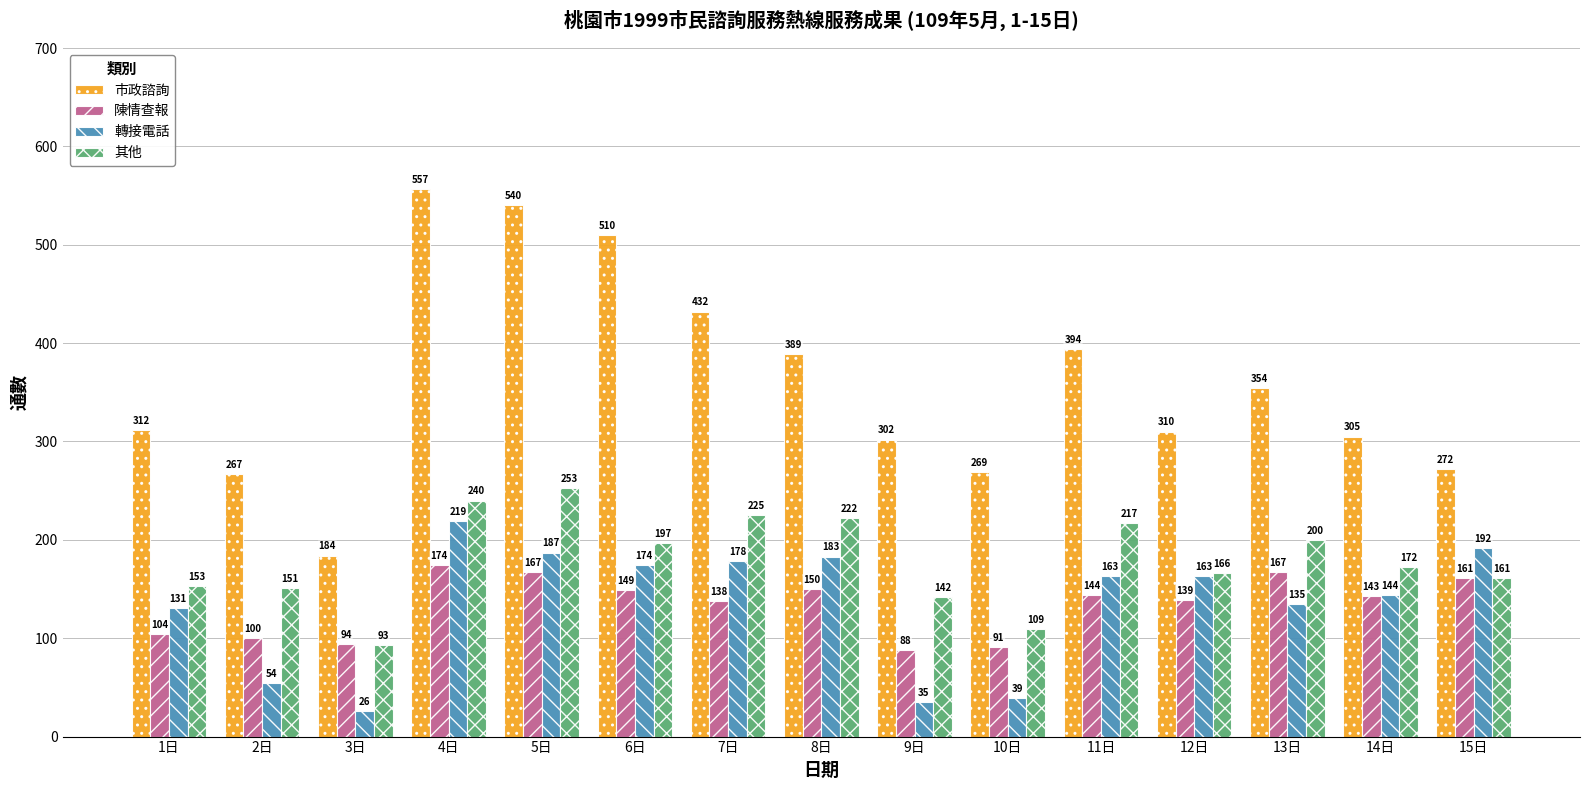

At which label is 其他 closest to 173?

14日